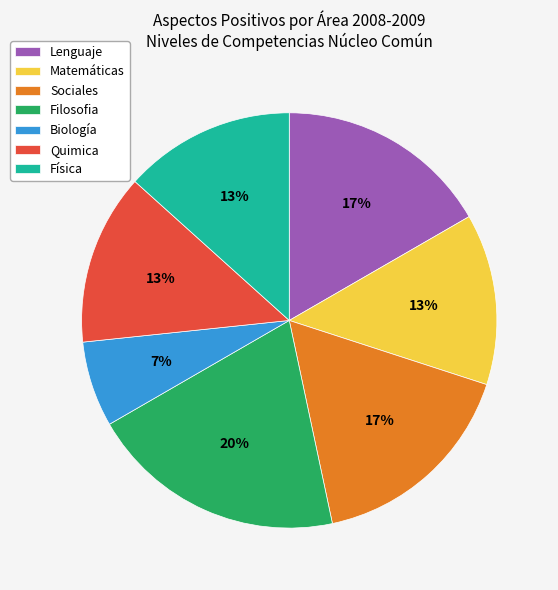

What is the smallest slice in the pie chart?

Biología